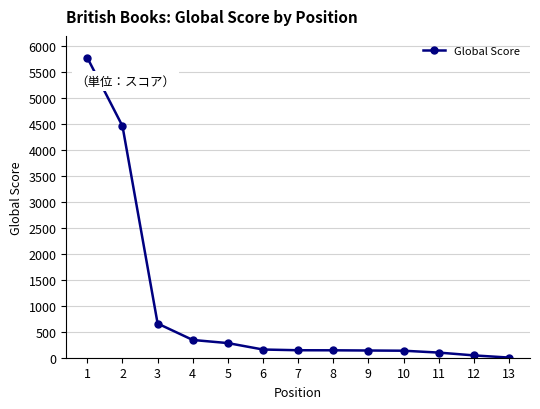

Is it true that the value at 2 is 2348?

False